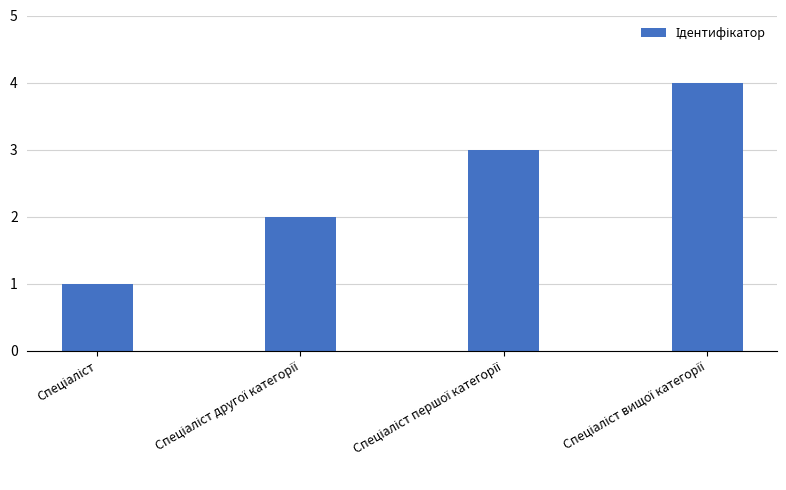

How many values are below 3?

2